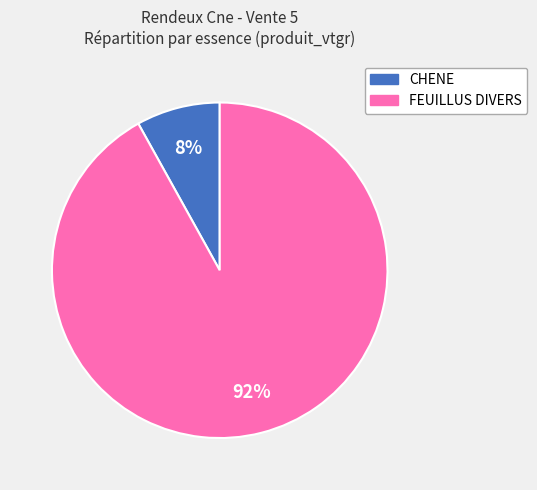

What is the majority slice?

FEUILLUS DIVERS